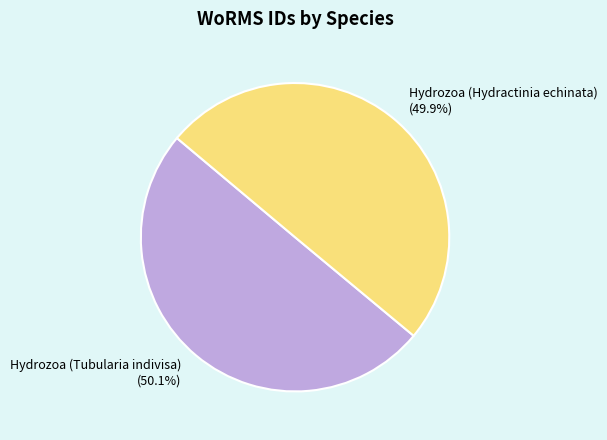

Count the number of slices in the pie.

2